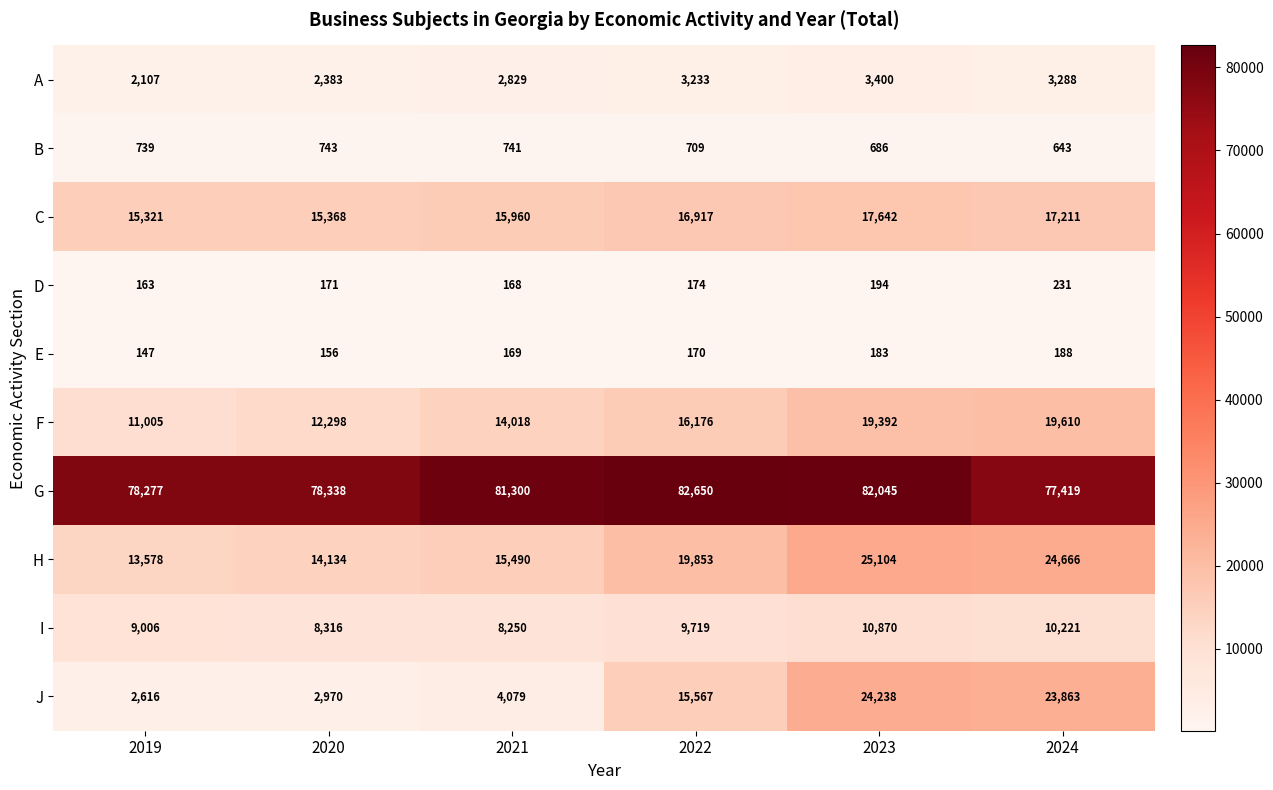

What is the difference between the second highest and second lowest values in the F series?

7094